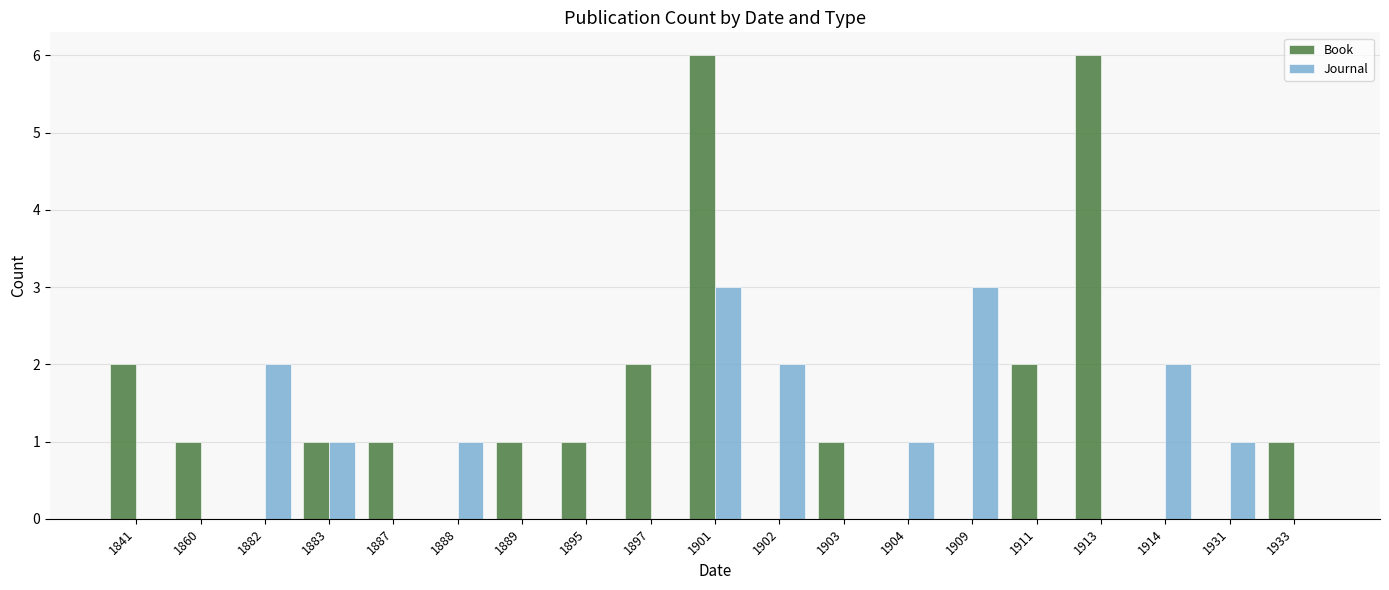

Are the bars horizontal?

No